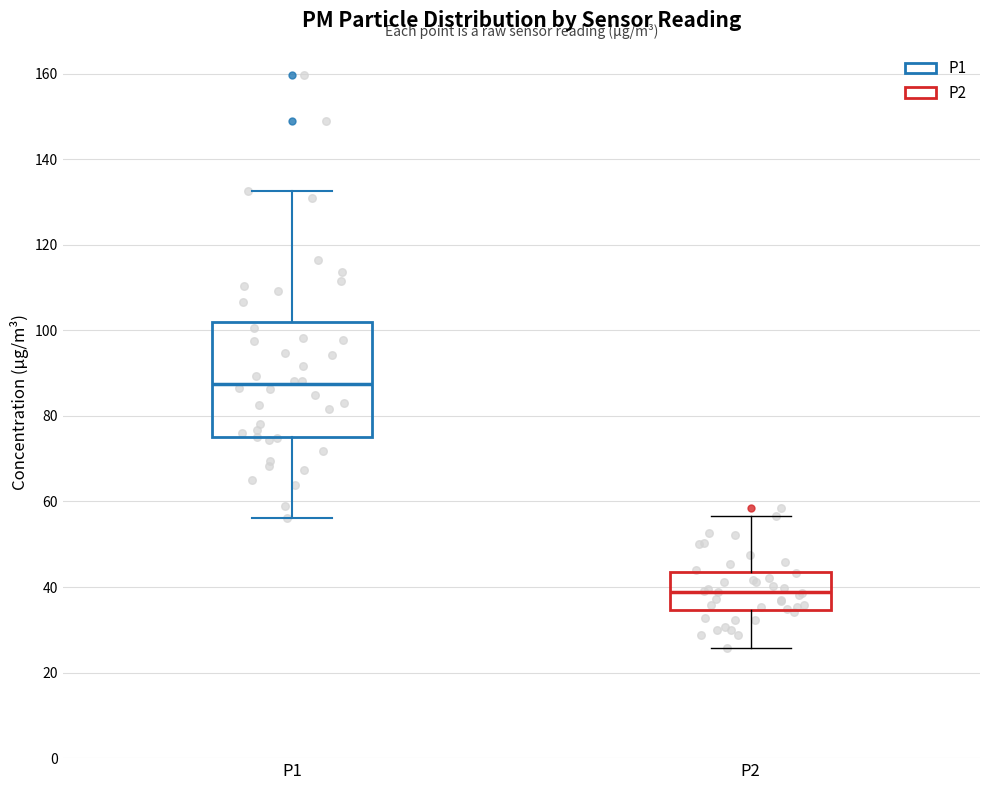

Reading left to right, transcribe this box plot: for each box, give where its median line is, the range the box spans, and where its two whiskers end, as read against the y-axis. The values are not printed on the chart, so give them approximately, as read against the axis.

P1: median 88, box 76 to 102, whiskers 56 to 132
P2: median 38, box 34 to 44, whiskers 26 to 56